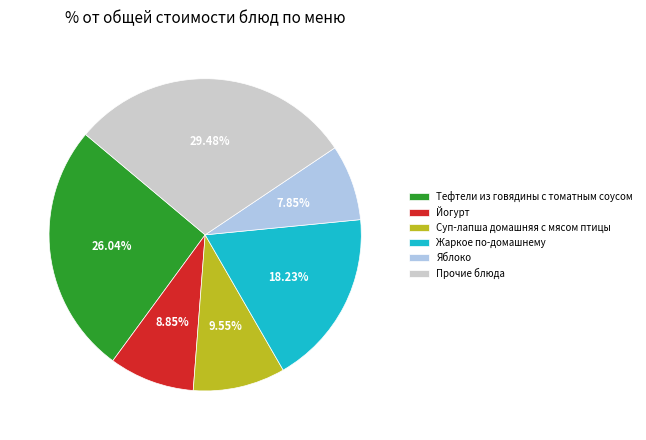

Which slice is the smallest?

Яблоко